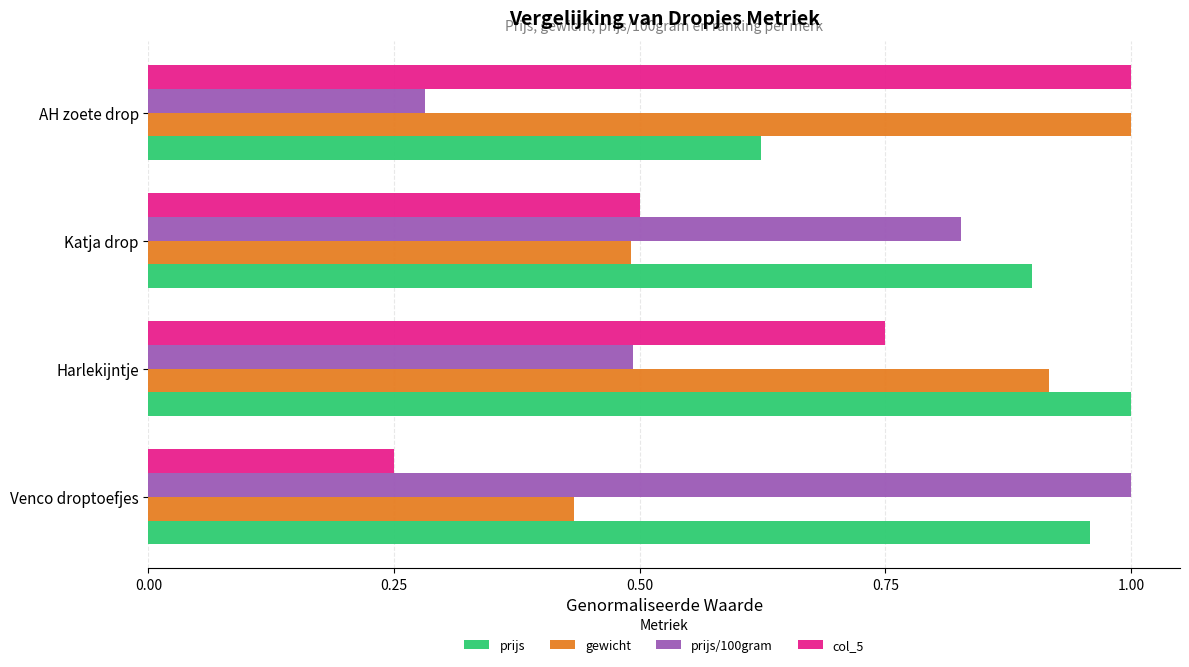

Where is prijs nearest to the value 0?

AH zoete drop